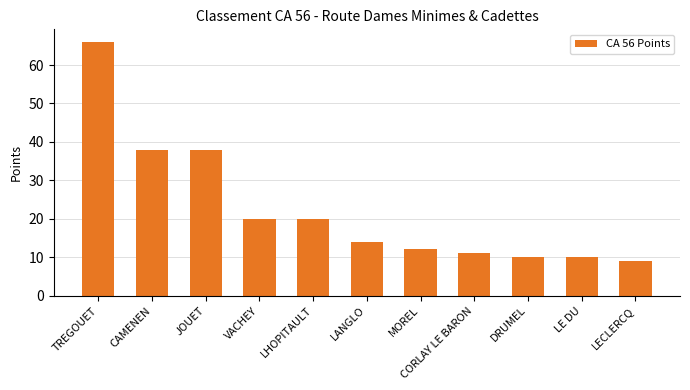

Reading left to right, list all the values displayed in this chart.

66	38	38	20	20	14	12	11	10	10	9